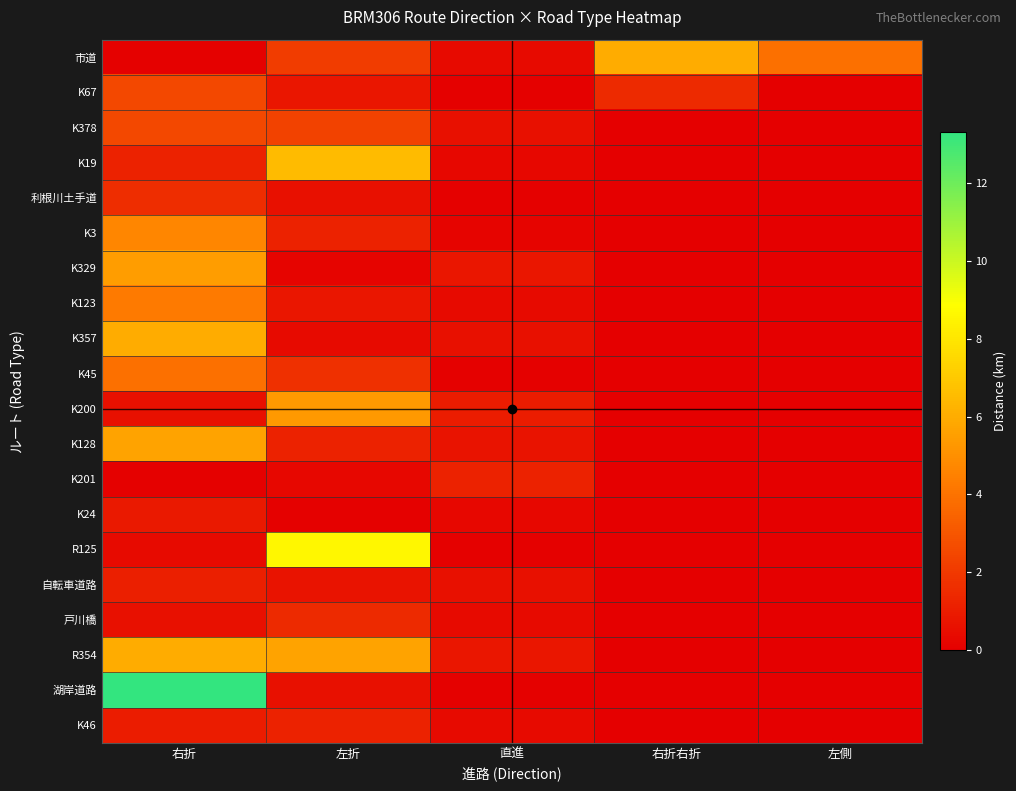

Count the number of data series in this chart.

20